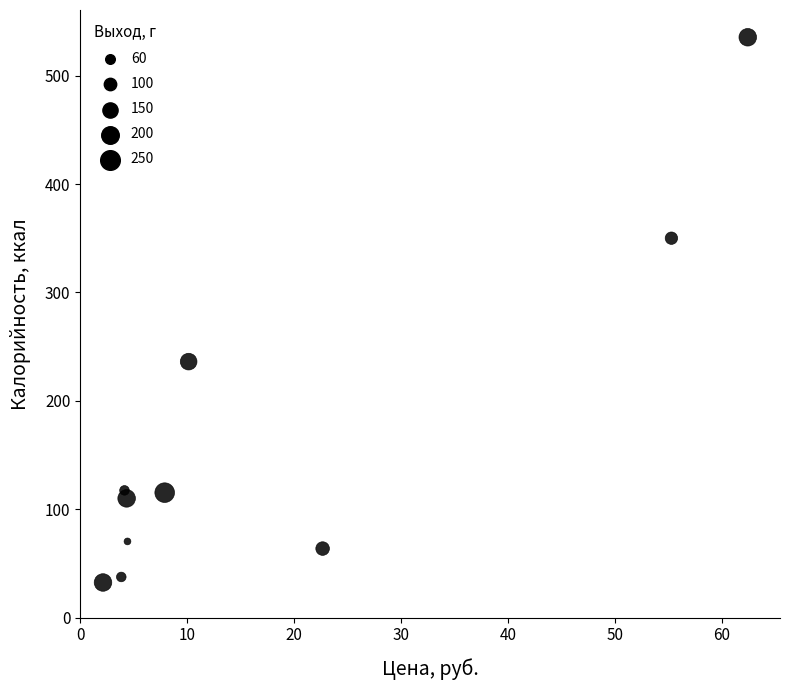

What Y value in the scatter plot is closest to 283?

236.2